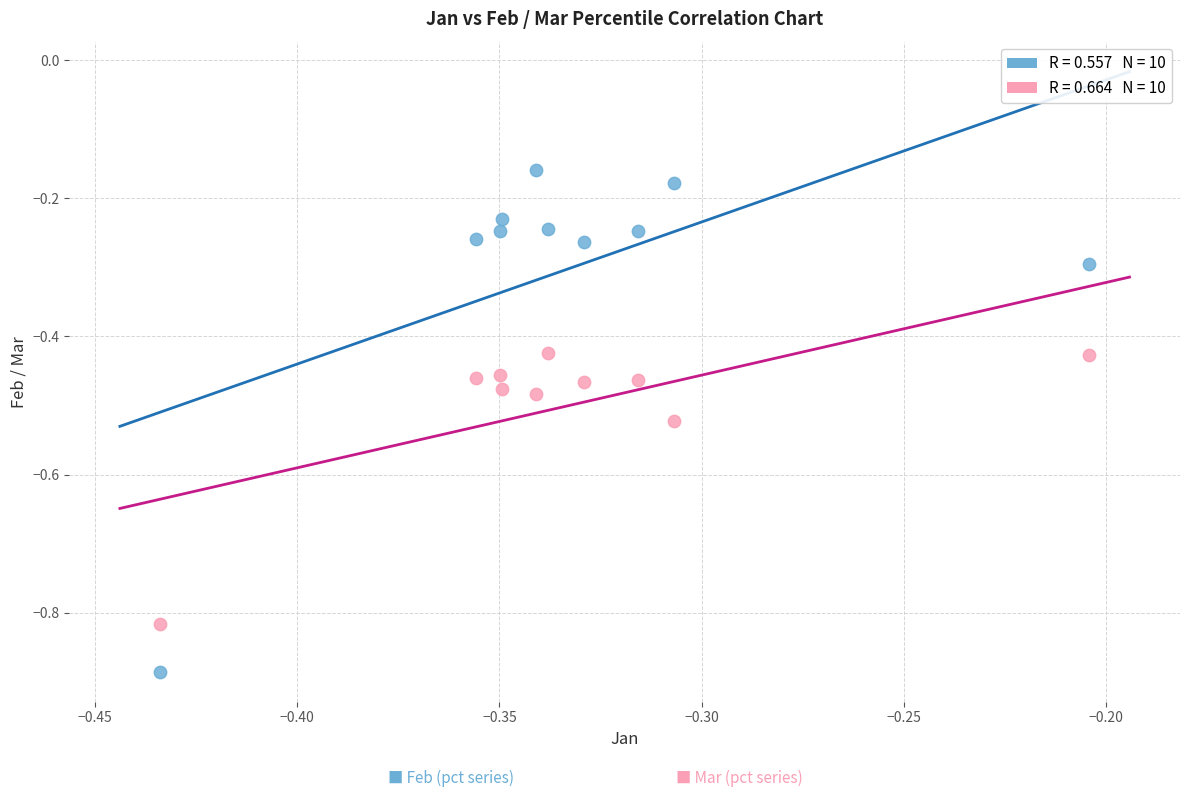

Across all data points, what is the range of Y values (max minus min)?

0.7